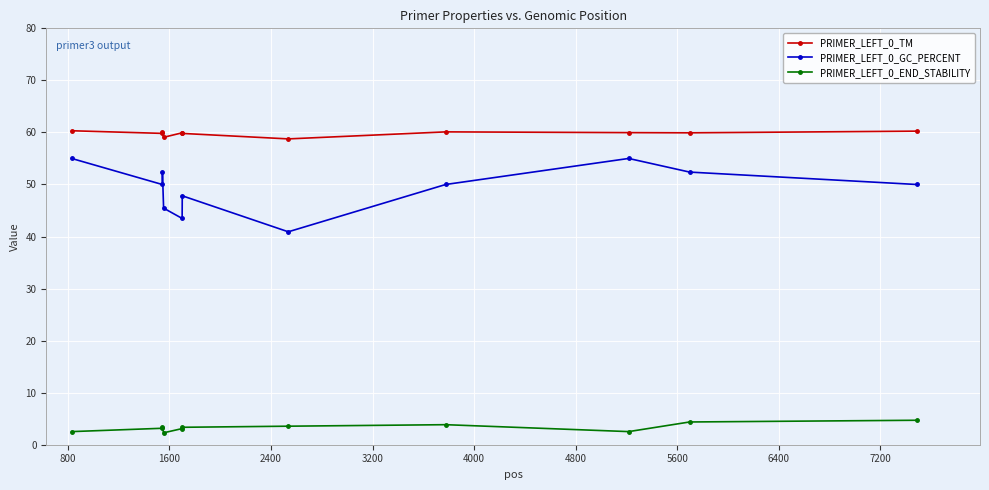

What is the highest value of the PRIMER_LEFT_0_END_STABILITY series?

4.7